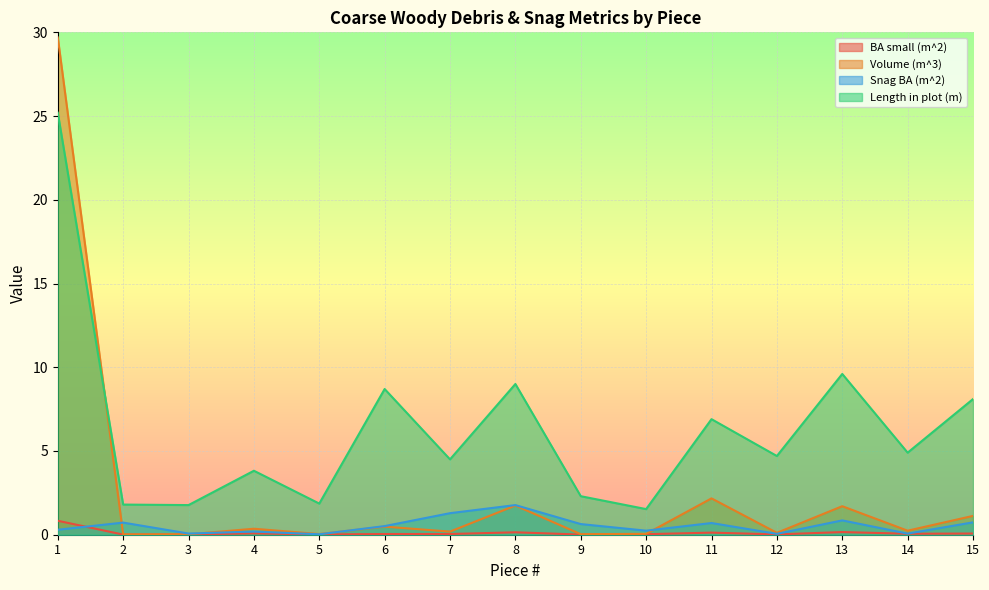

Which category has the highest value in the BA small (m^2) series?

1